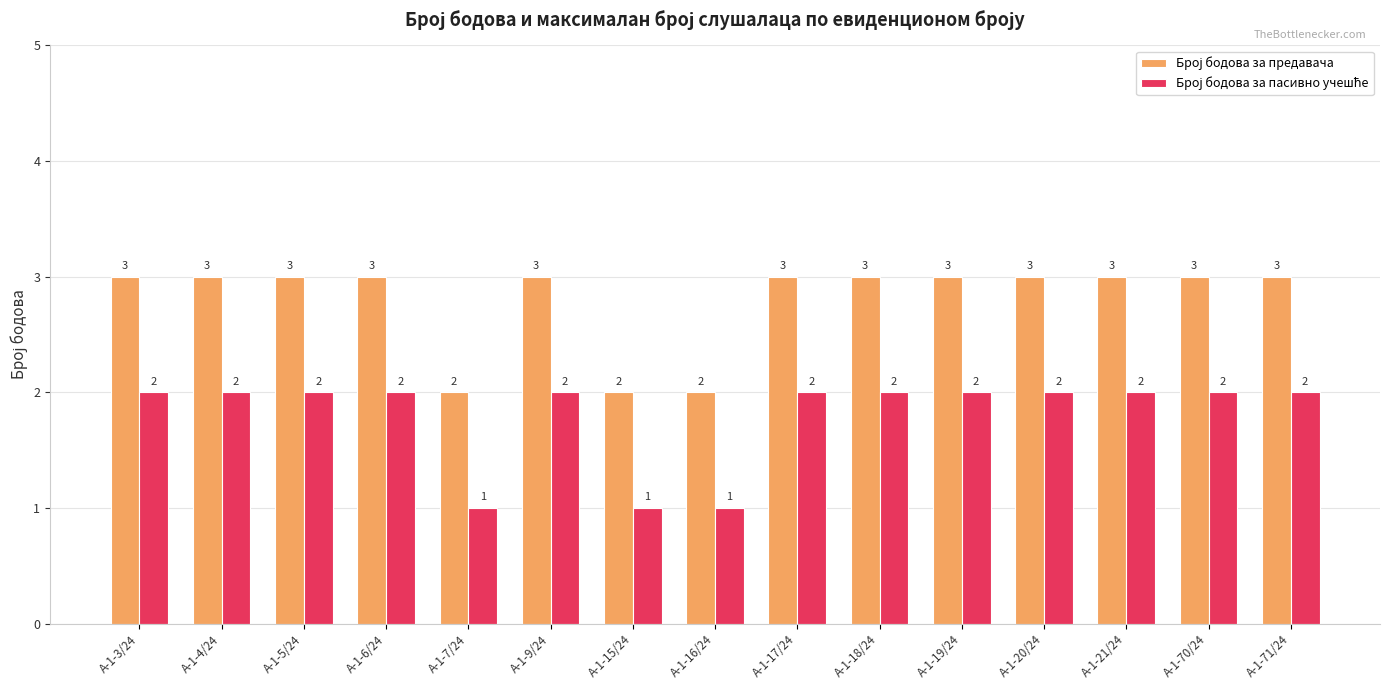

What is the total value across all series at А-1-5/24?

5